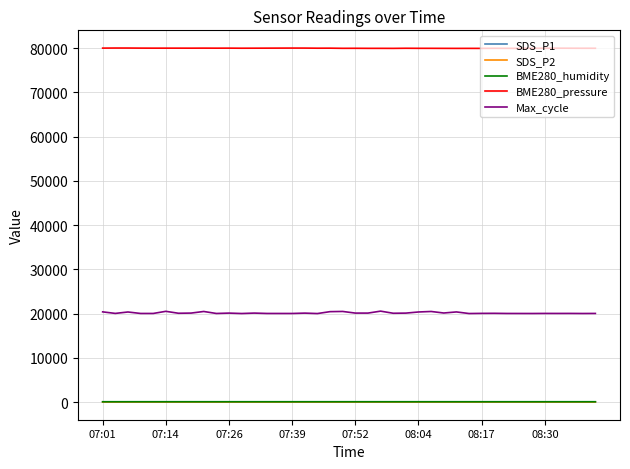

Which series has the largest total across all categories?

BME280_pressure